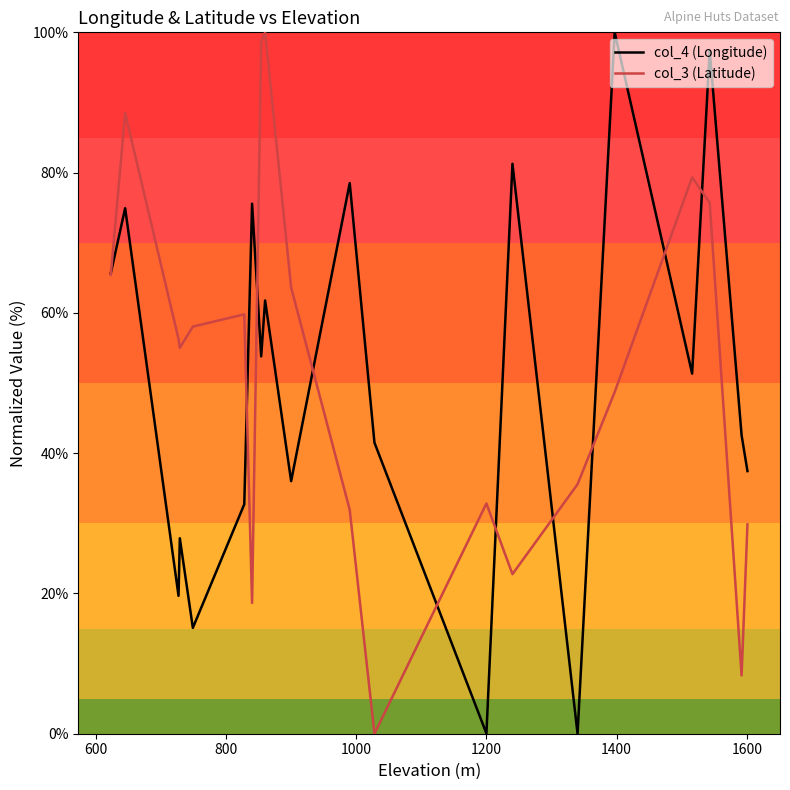

What is the maximum value for col_3 (Latitude)?

100.0